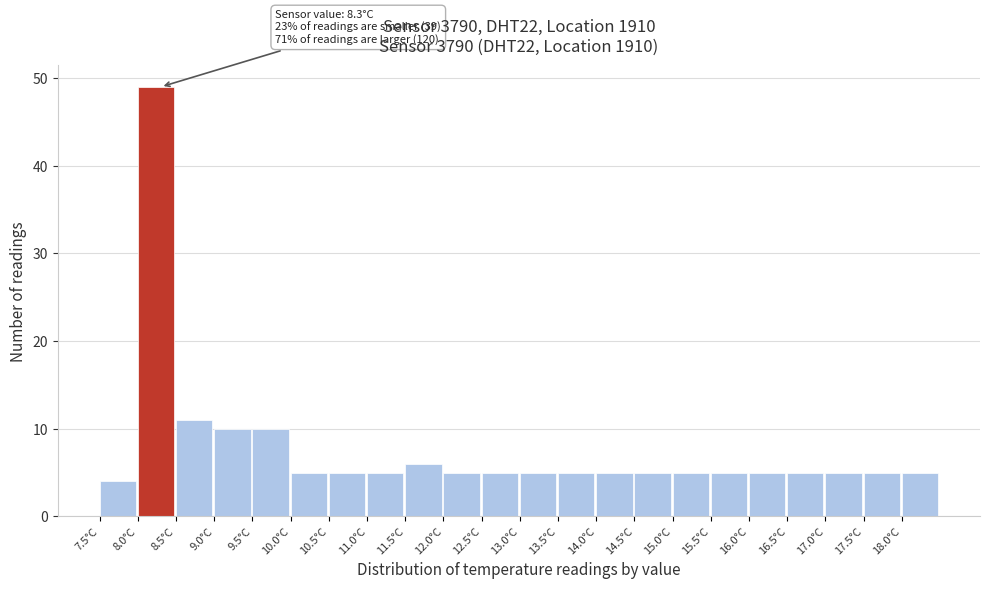

Over which range of the x-axis is the bar tallest?

8.0 to 8.5